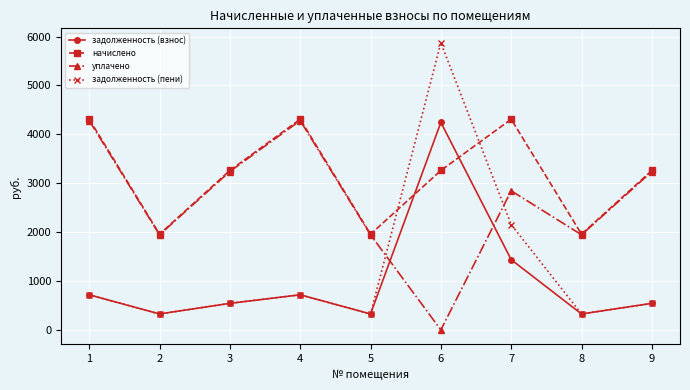

How many intersections are there between начислено and задолженность (взнос)?

2